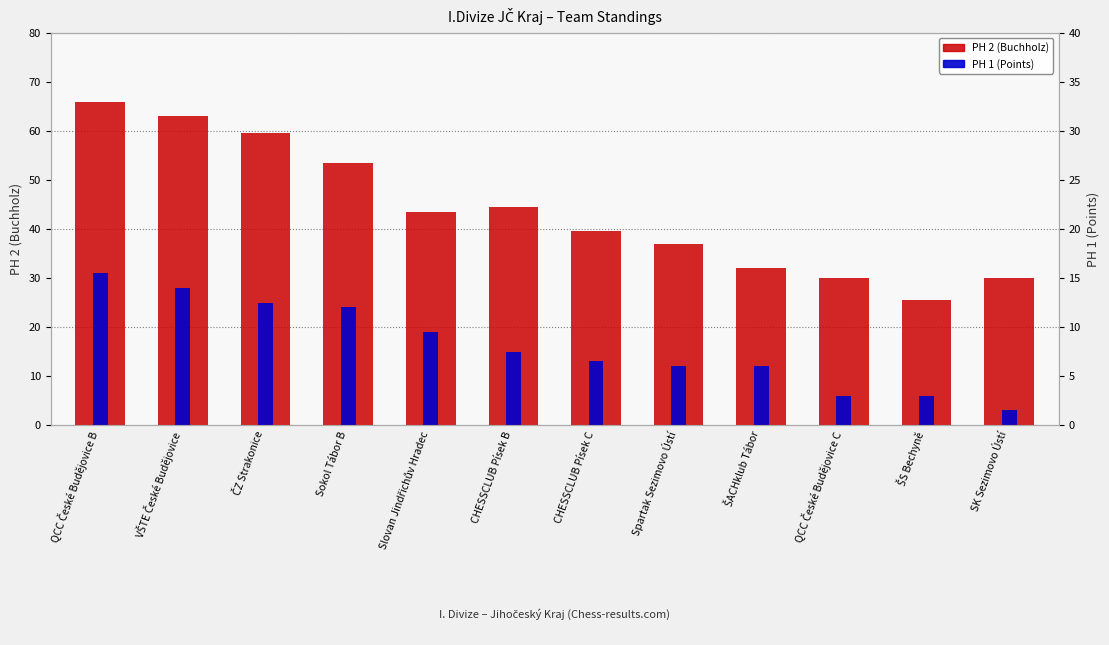

What is the label of the 4th bar from the left?

Sokol Tábor B